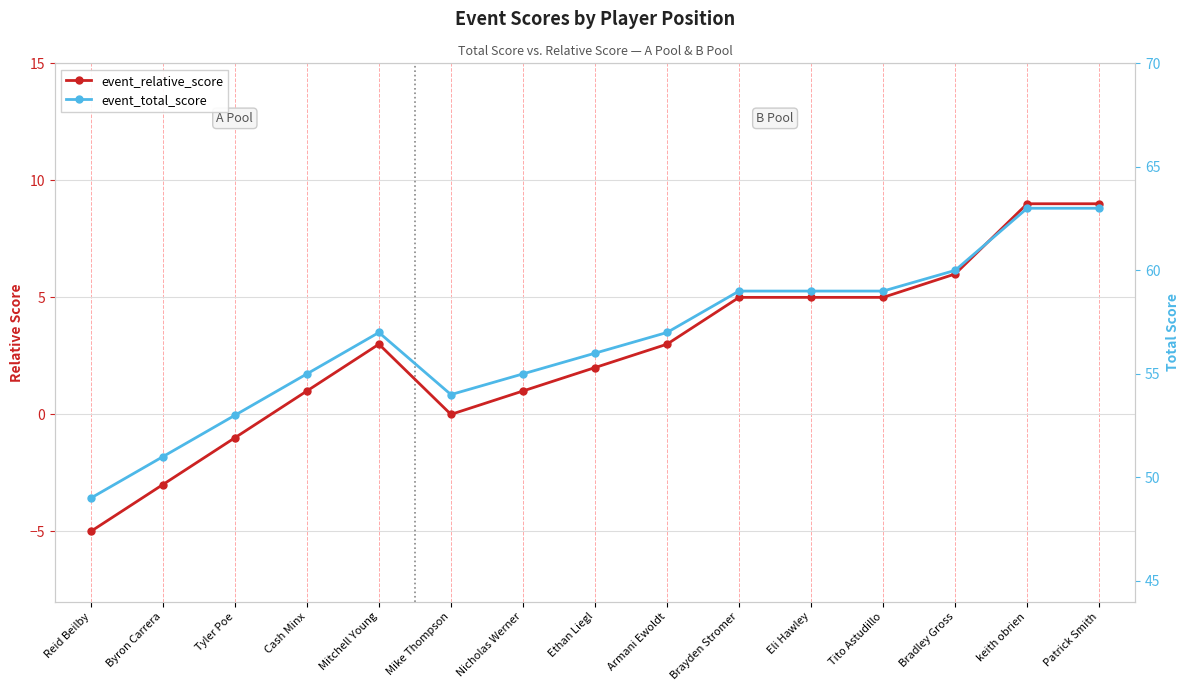

Is it true that event_total_score equals 51 at Byron Carrera?

True